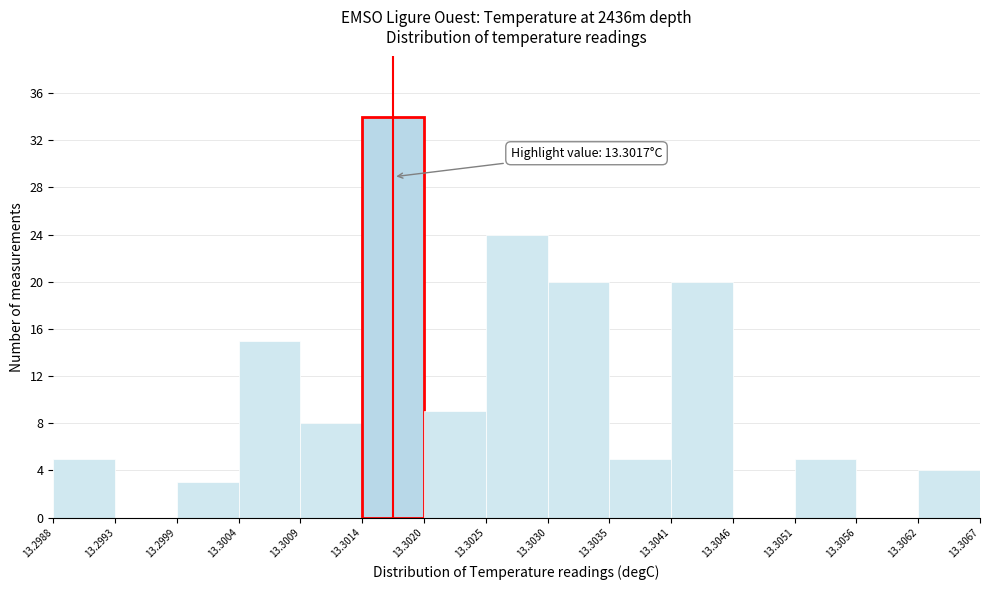

Which range on the x-axis has the tallest bar?

13.3014 to 13.3020